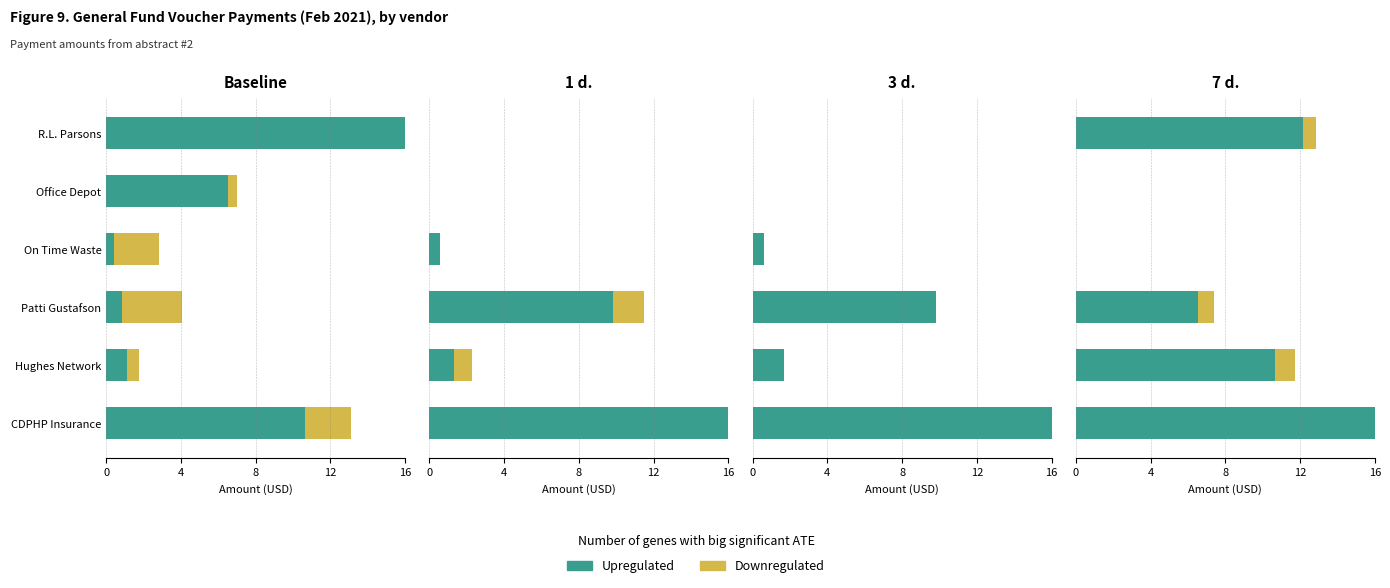

Rank the series by their average value, from highest to lowest.

Upregulated, Downregulated